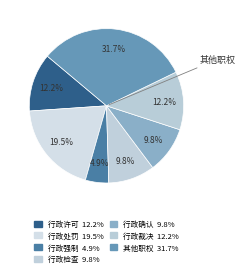

How many slices are in this pie chart?

7